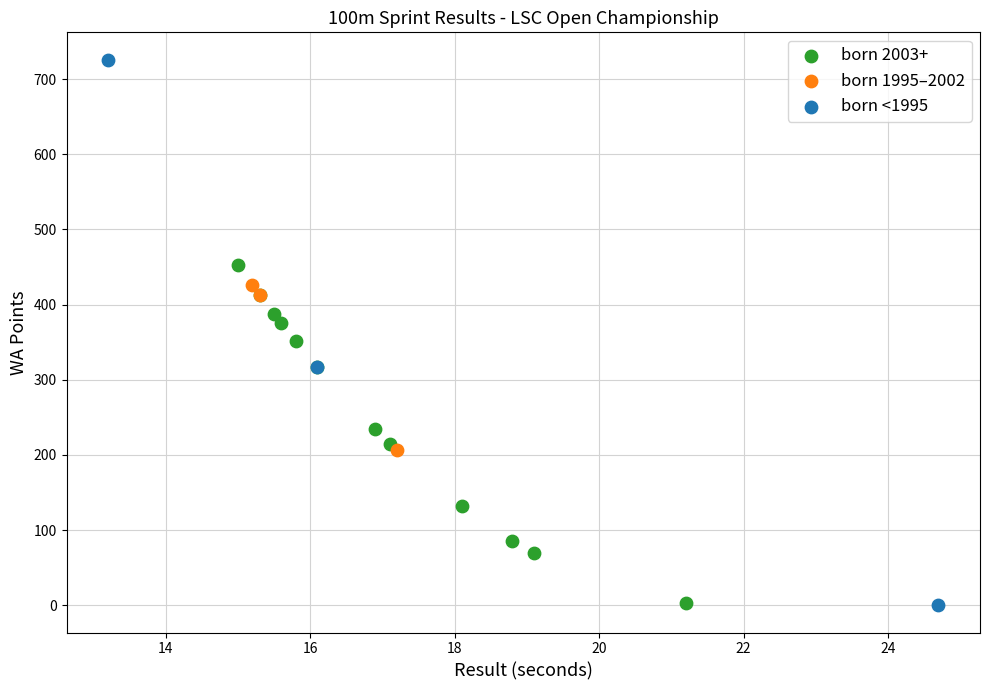

Which series has the widest spread of Y values?

born <1995